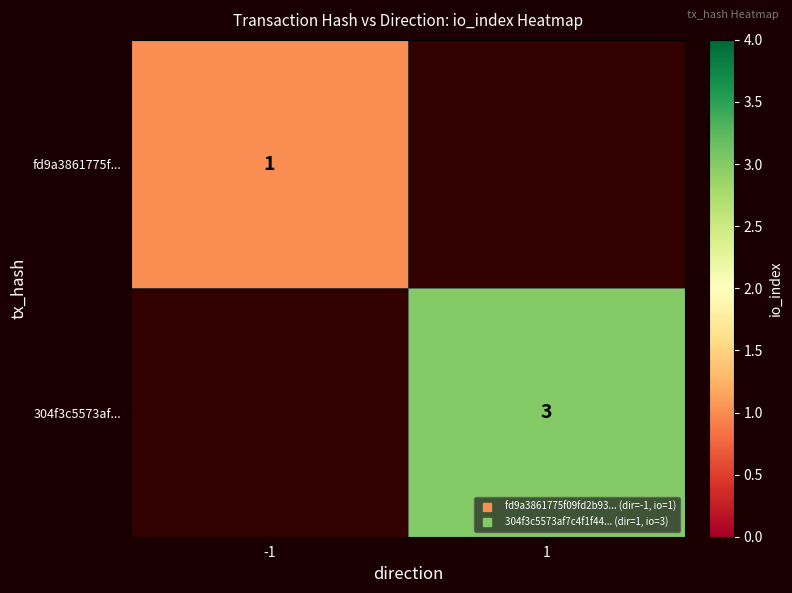

List the labels in order of fd9a3861775f... value, smallest first.

-1, 1